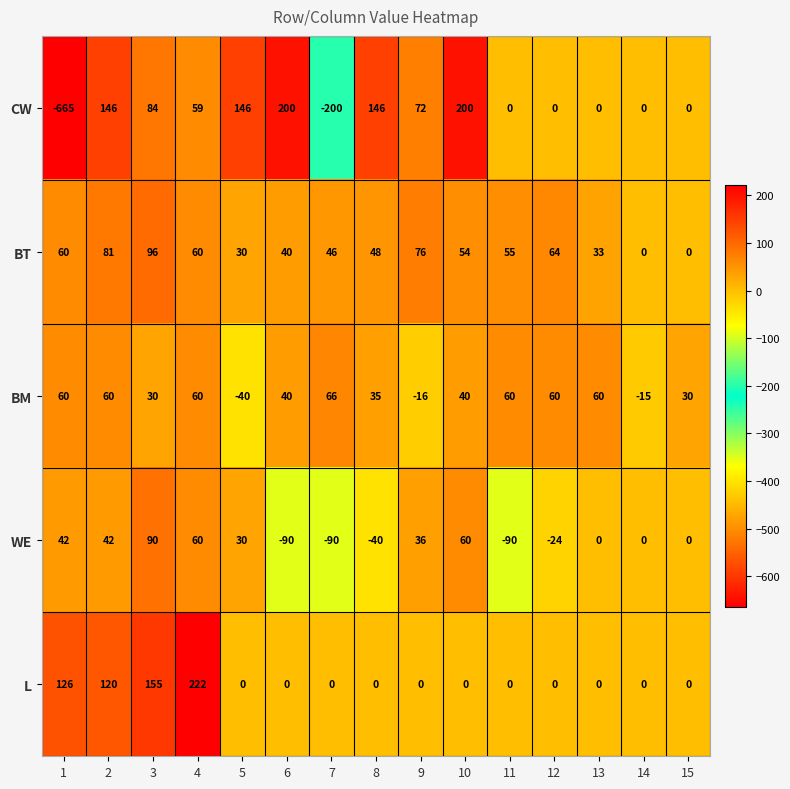

Which category has the highest value in the WE series?

3